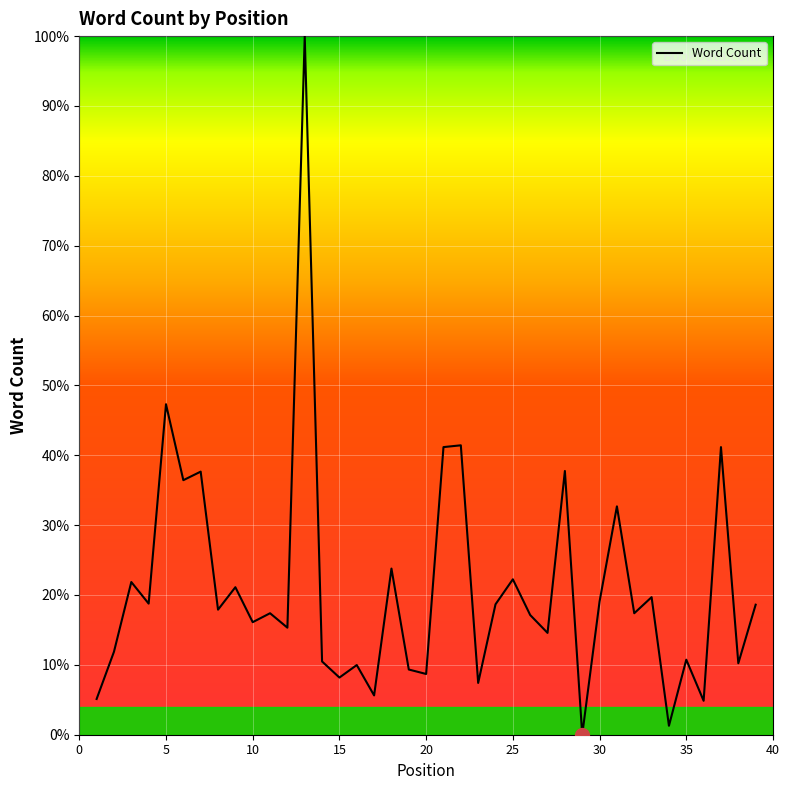

What is the greatest value displayed?

100.0